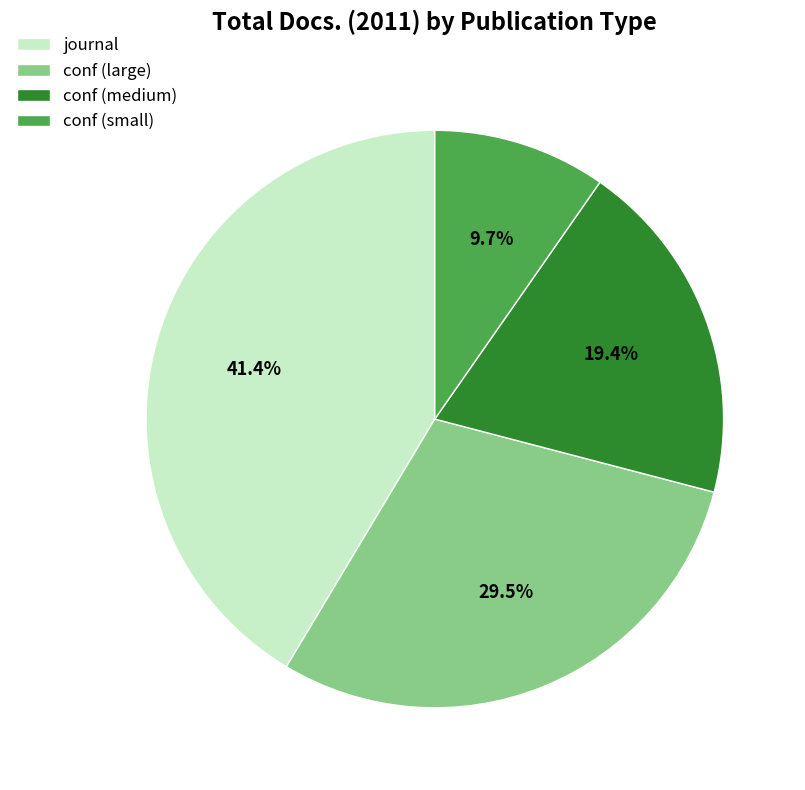

Which category has the smallest portion of the pie?

conf (small)